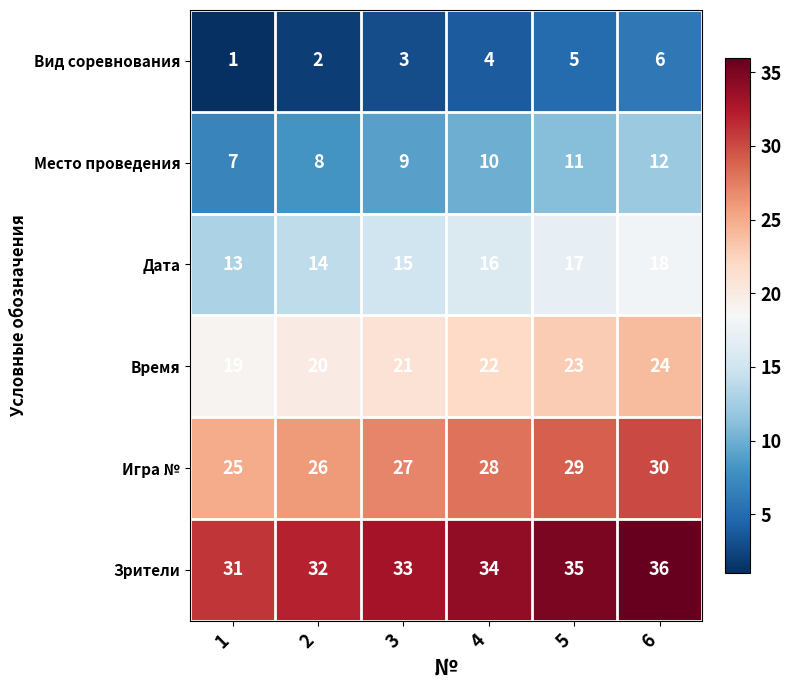

Read the Дата value at 3.

15